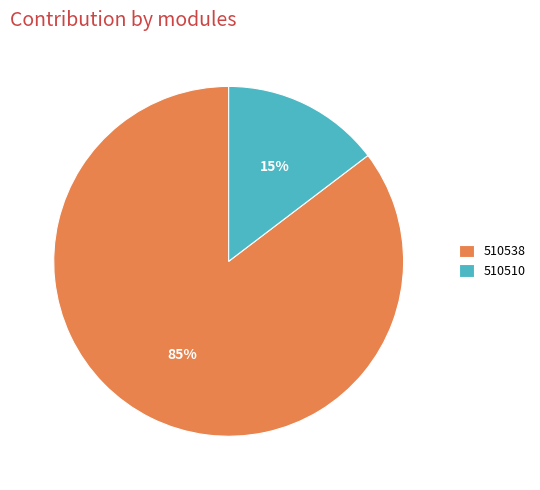

To the nearest percent, what is the average slice percentage?

50%